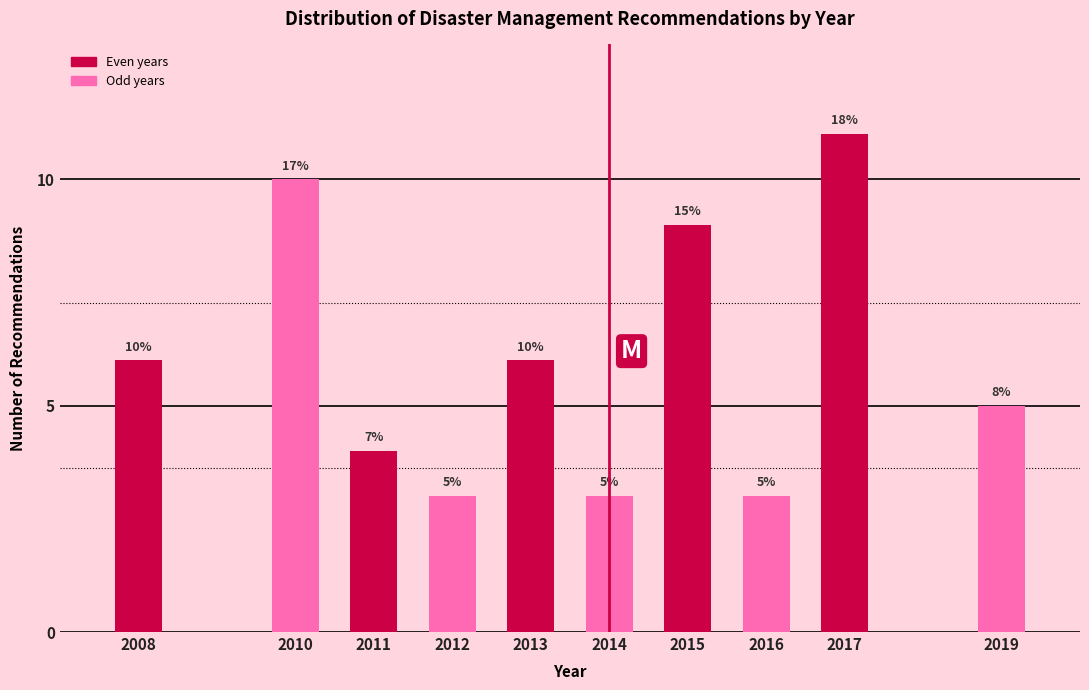

Reading right to left, extract all data points from this chart.

5	11	3	9	3	6	3	4	10	6